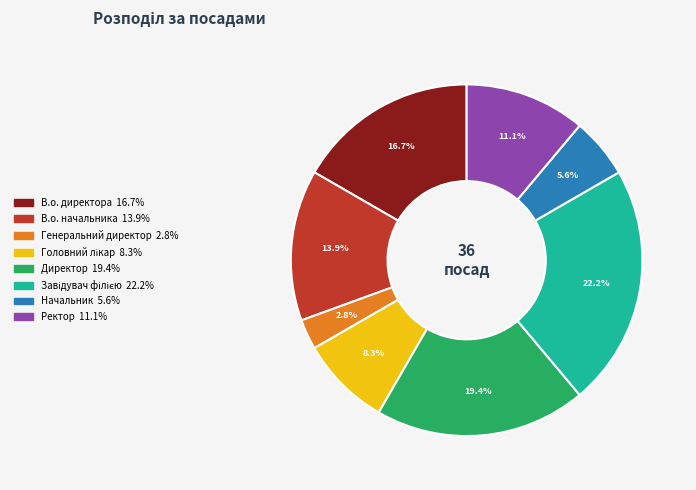

Which slice is the smallest?

Генеральний директор